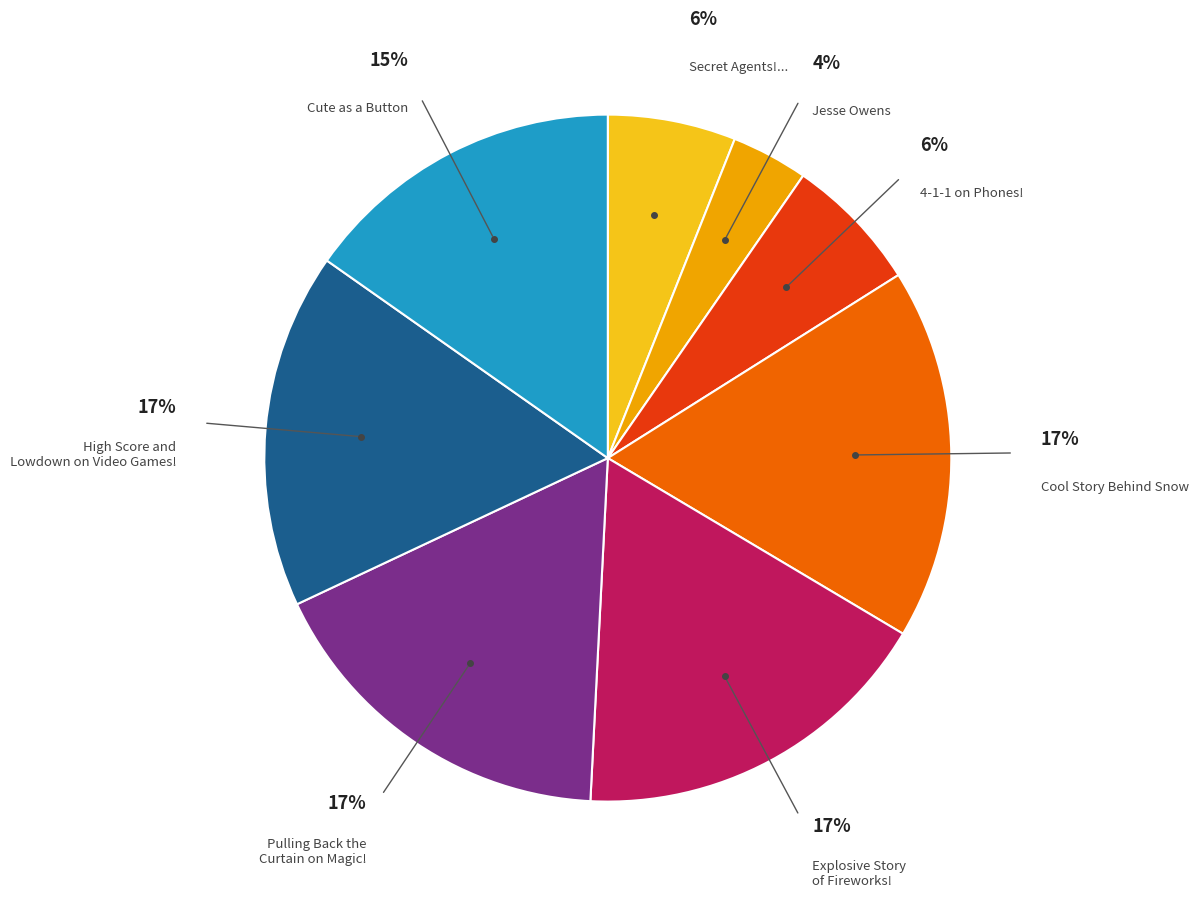

Does any single category account for the majority?

No